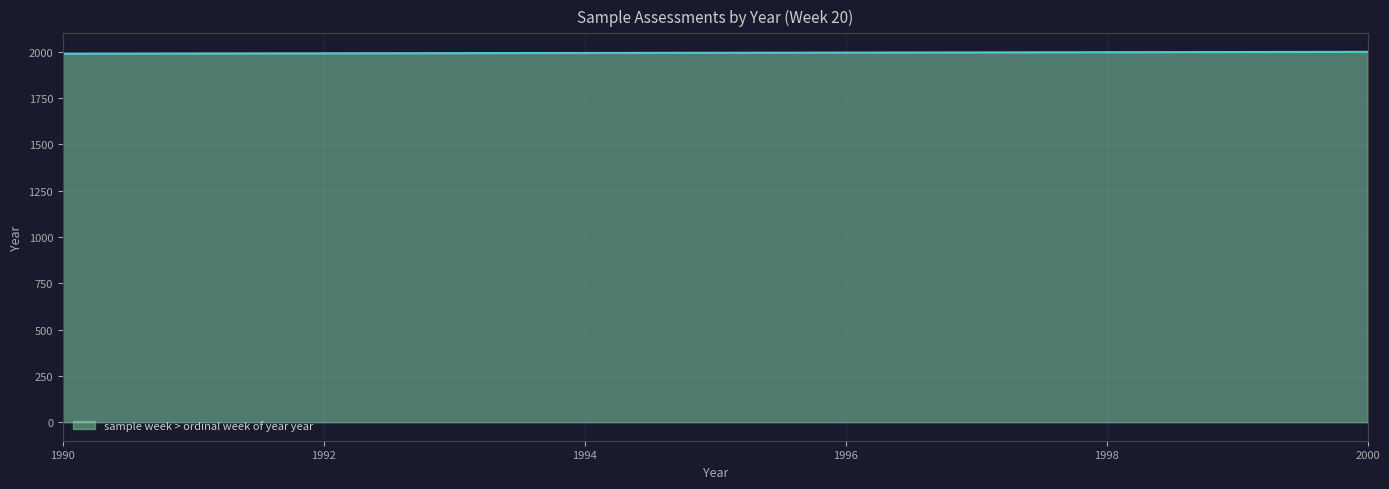

What is the maximum value shown in the chart?

2000.0